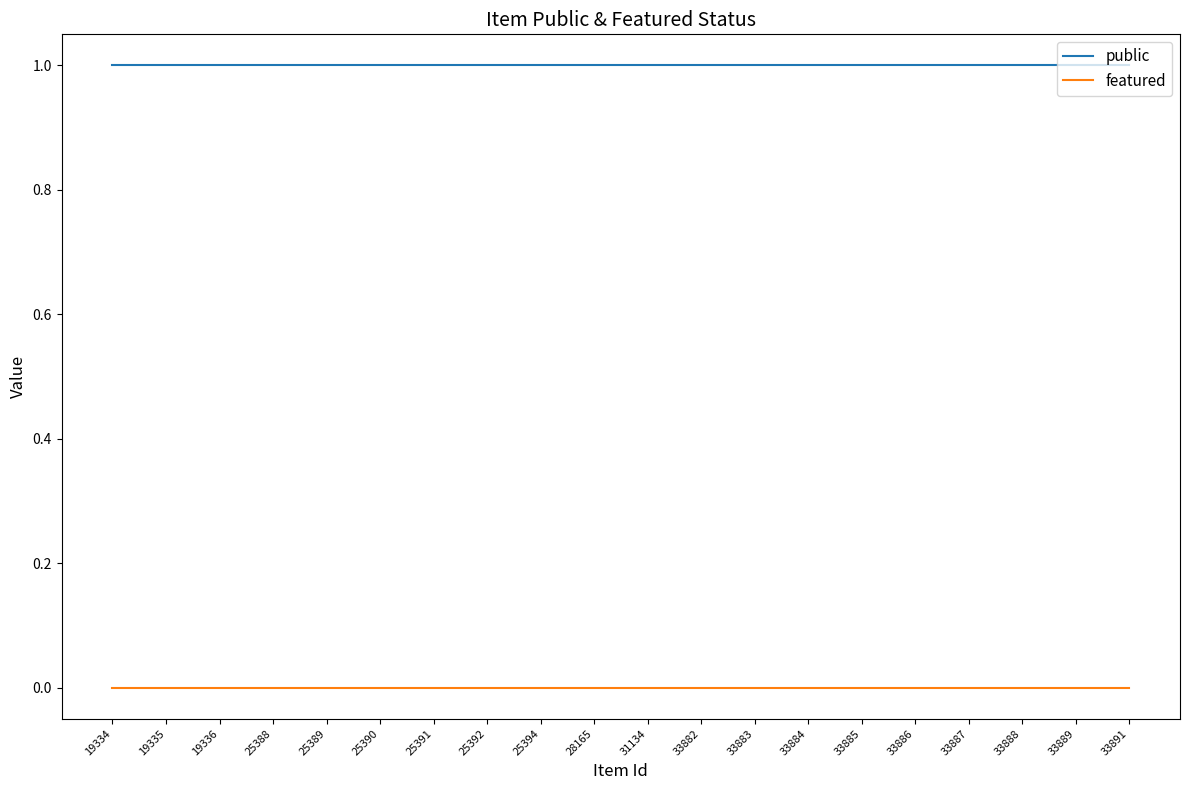

Reading left to right, what are all the values shown in this chart?

public: 19334=1	19335=1	19336=1	25388=1	25389=1	25390=1	25391=1	25392=1	25394=1	28165=1	31134=1	33882=1	33883=1	33884=1	33885=1	33886=1	33887=1	33888=1	33889=1	33891=1
featured: 19334=0	19335=0	19336=0	25388=0	25389=0	25390=0	25391=0	25392=0	25394=0	28165=0	31134=0	33882=0	33883=0	33884=0	33885=0	33886=0	33887=0	33888=0	33889=0	33891=0